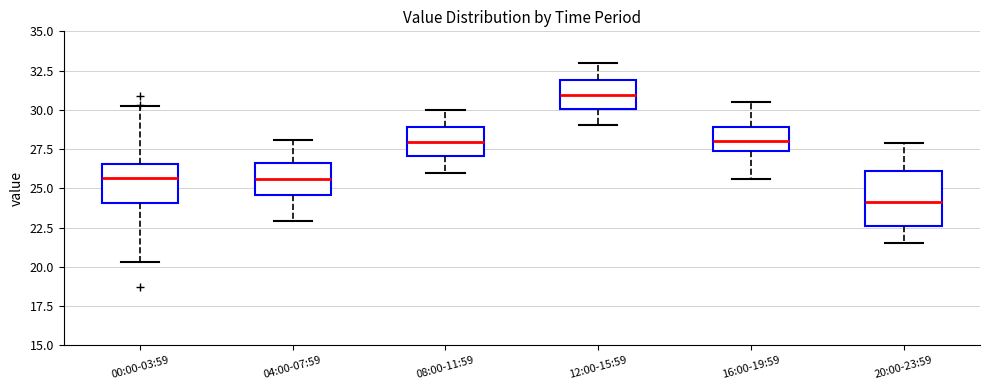

Where does the lower whisker of the box for 20:00-23:59 end on the y-axis? The values are not printed on the chart, so give them approximately, as read against the axis.

21.5